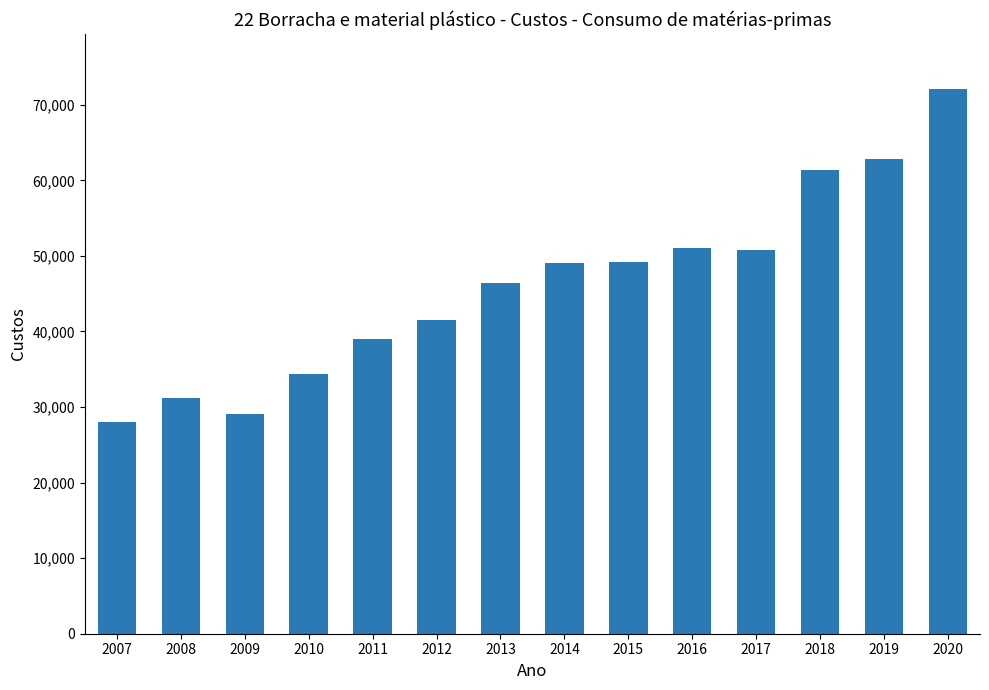

The chart shows a value of 77319.4 at 2013. True or false?

False